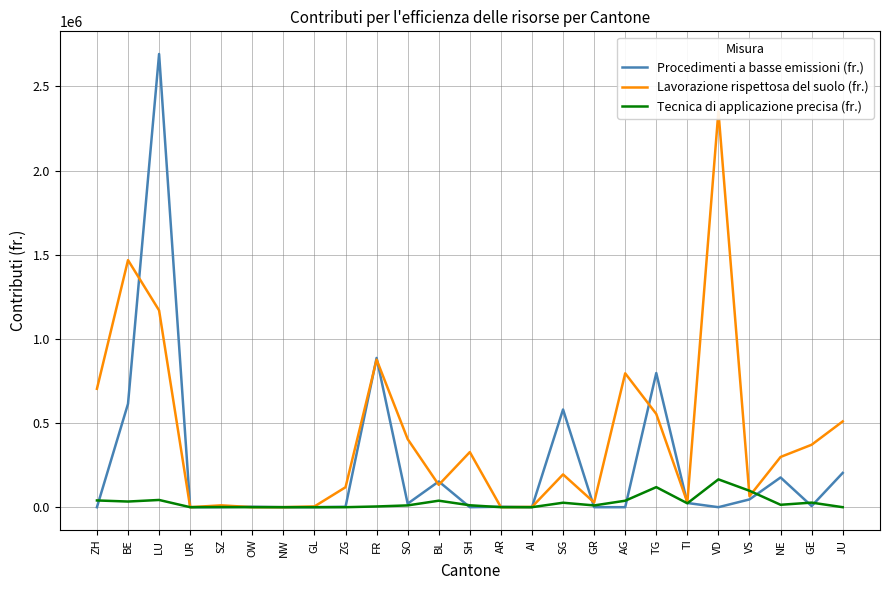

Where is the first local maximum for Lavorazione rispettosa del suolo (fr.)?

BE